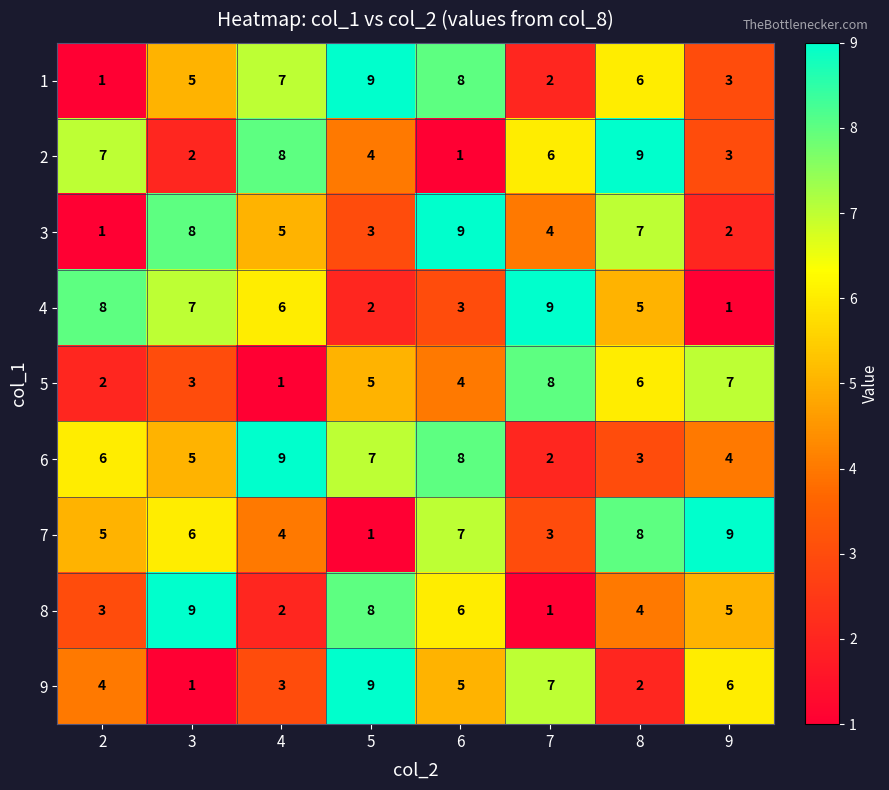

At how many categories does at least one series exceed 7?

8